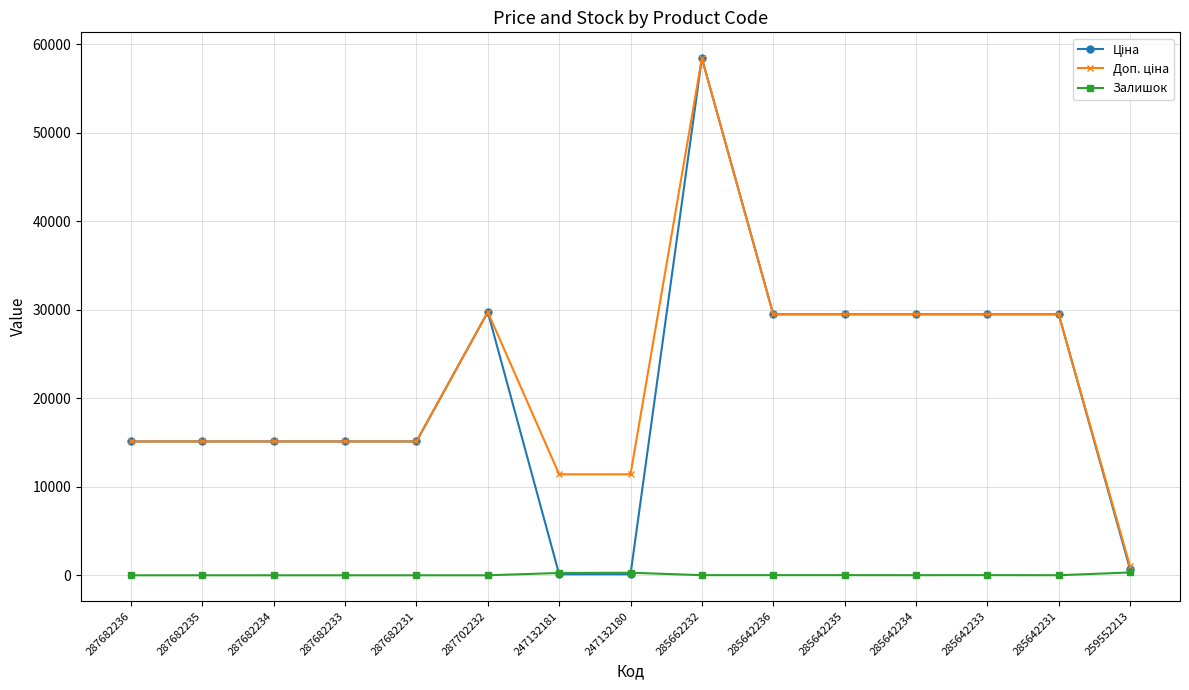

At which category is the sum across all series the highest?

285662232